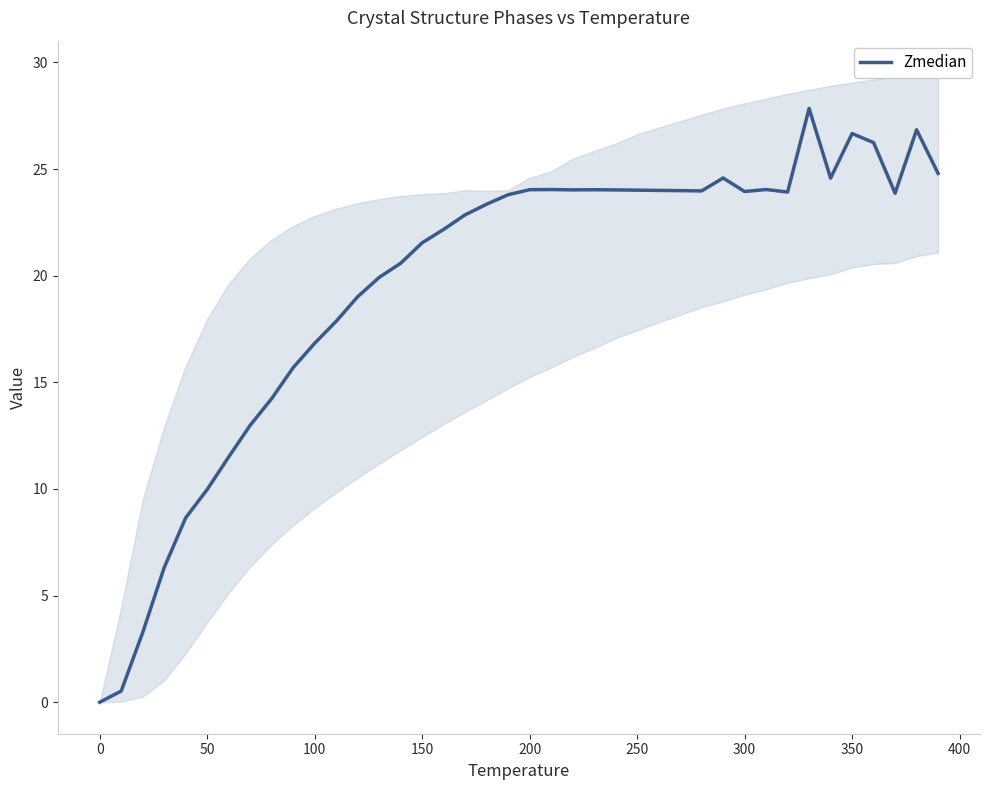

The value of Zmedian at 300 is 38.0. True or false?

False